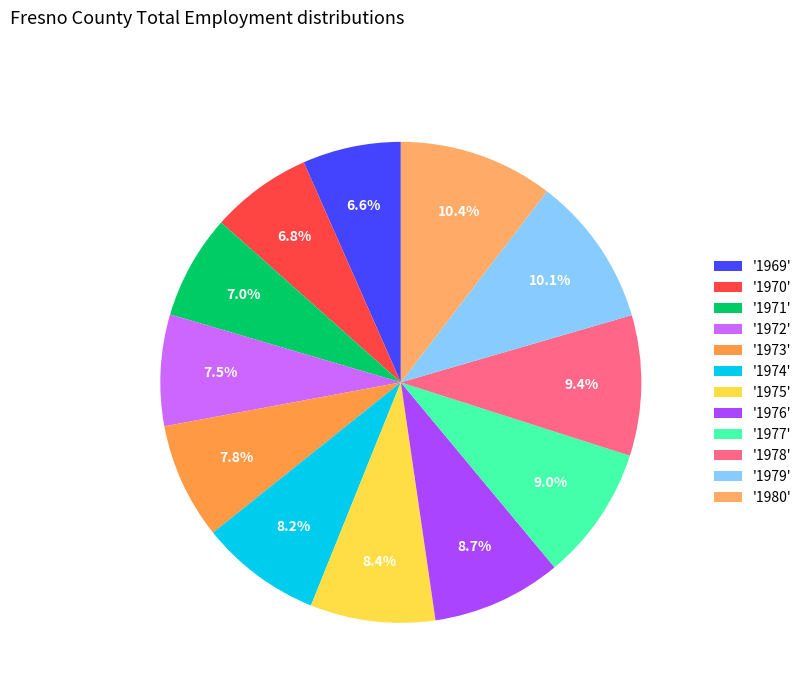

How many segments does this pie chart have?

12